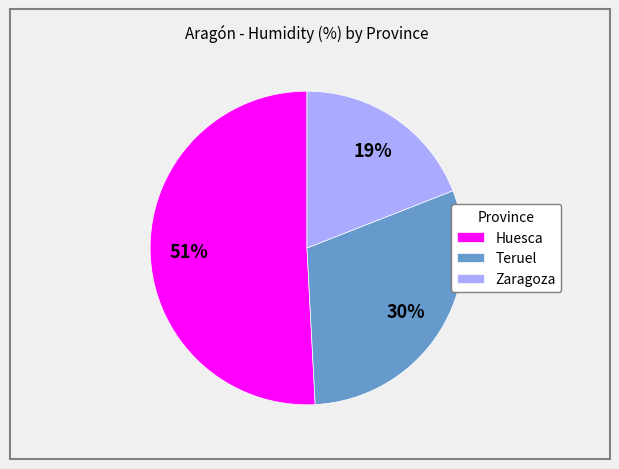

To the nearest percent, what percentage of the pie is Huesca?

51%